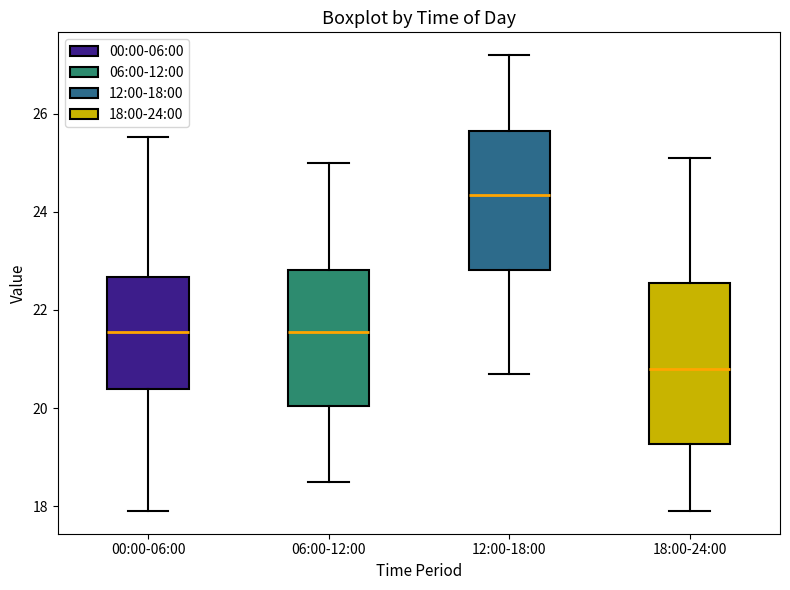

Where does the lower whisker of the box for 18:00-24:00 end on the y-axis? The values are not printed on the chart, so give them approximately, as read against the axis.

18.0